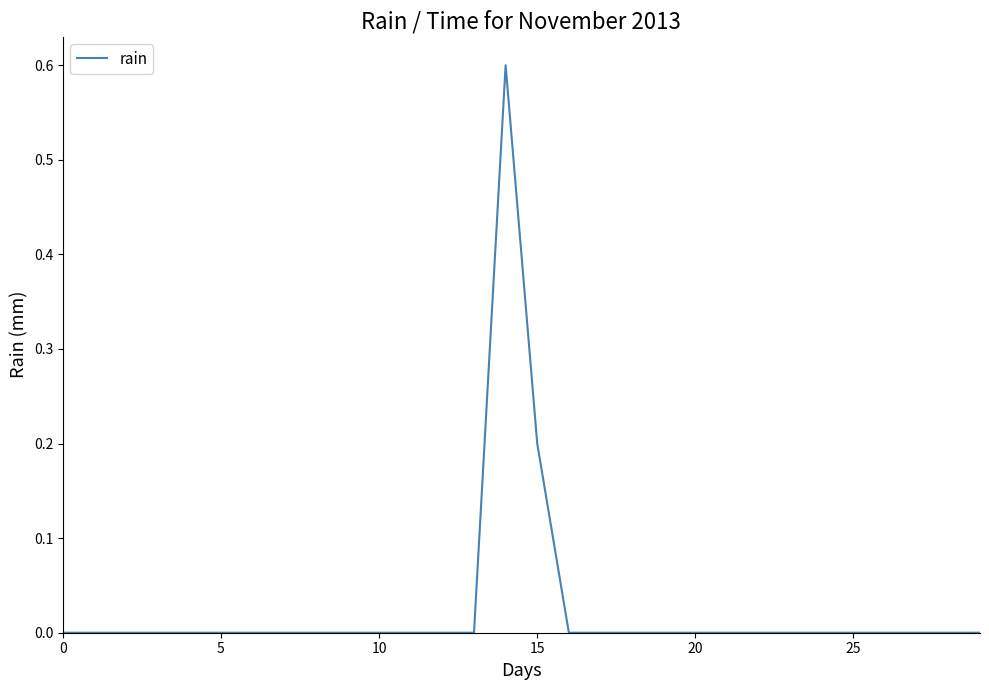

What is the difference between the maximum and minimum values?

0.6